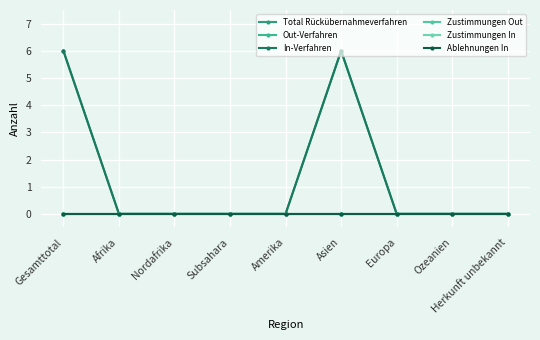

True or false: Out-Verfahren has a value of 0 at Gesamttotal.

True